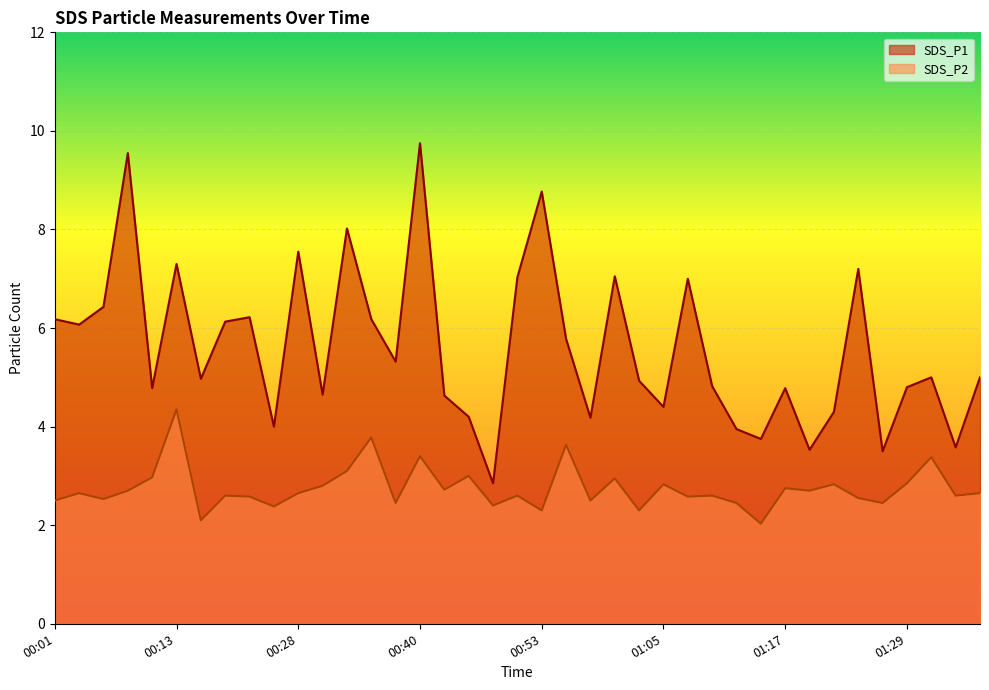

What is the average value of the SDS_P2 series?

2.7